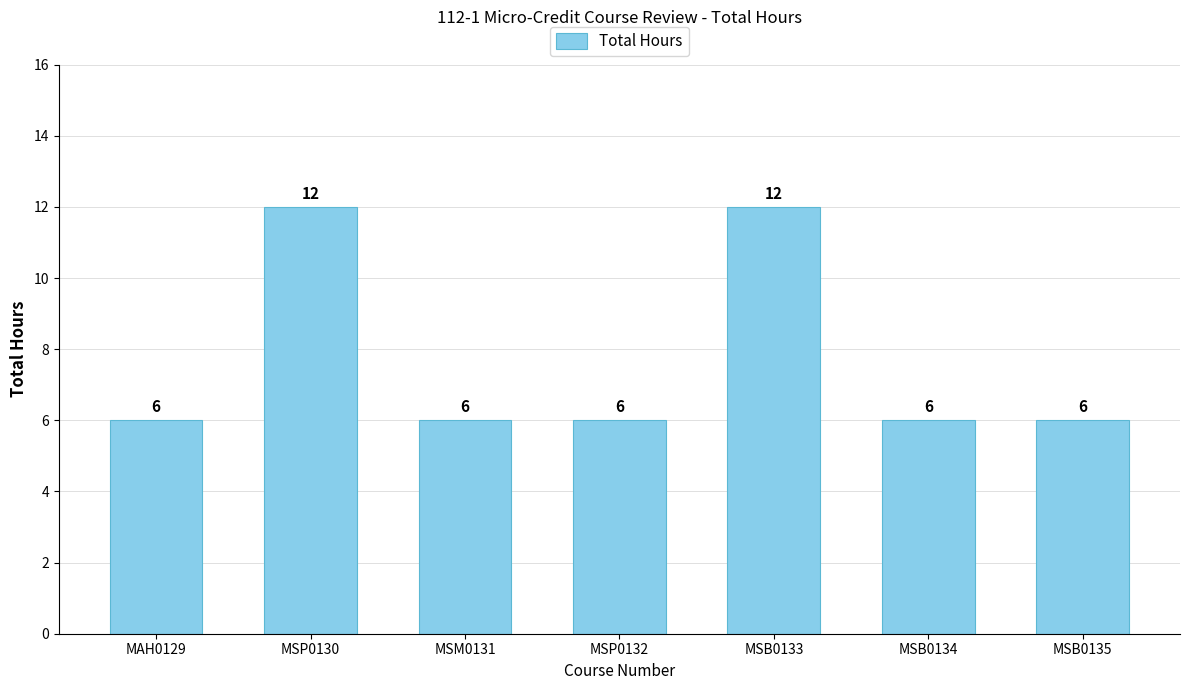

What is the label of the 5th bar from the right?

MSM0131